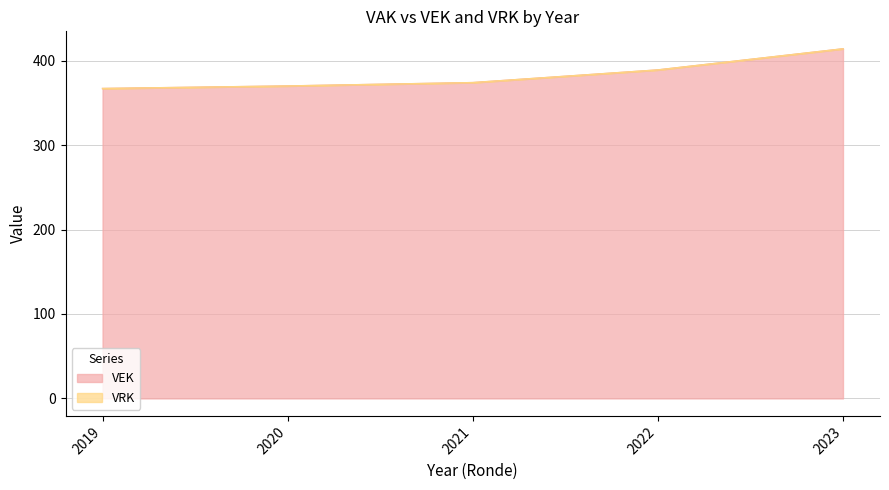

Between 2020 and 2023, which is larger?

2023